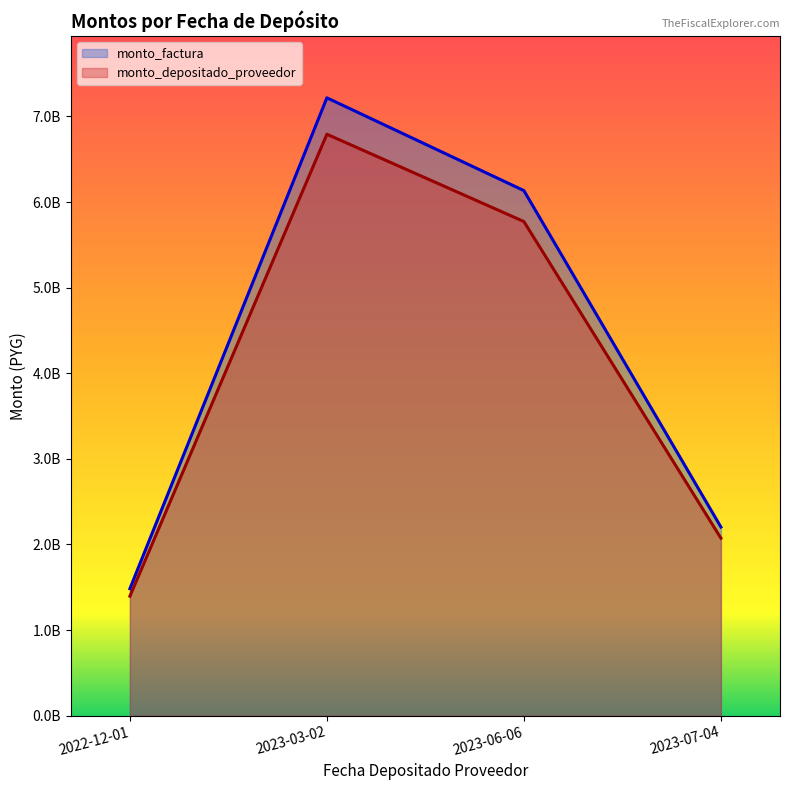

True or false: monto_depositado_proveedor and monto_factura cross at least once.

False